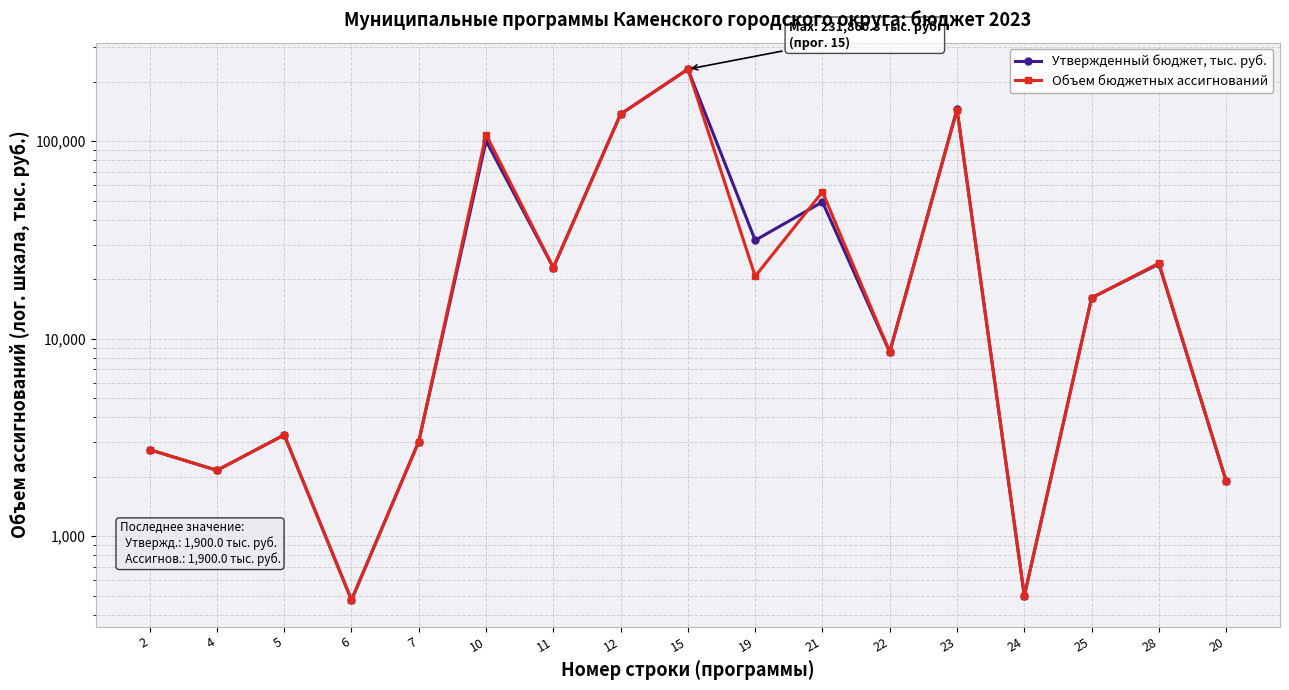

What is the average value of the Объем бюджетных ассигнований series?

46102.1